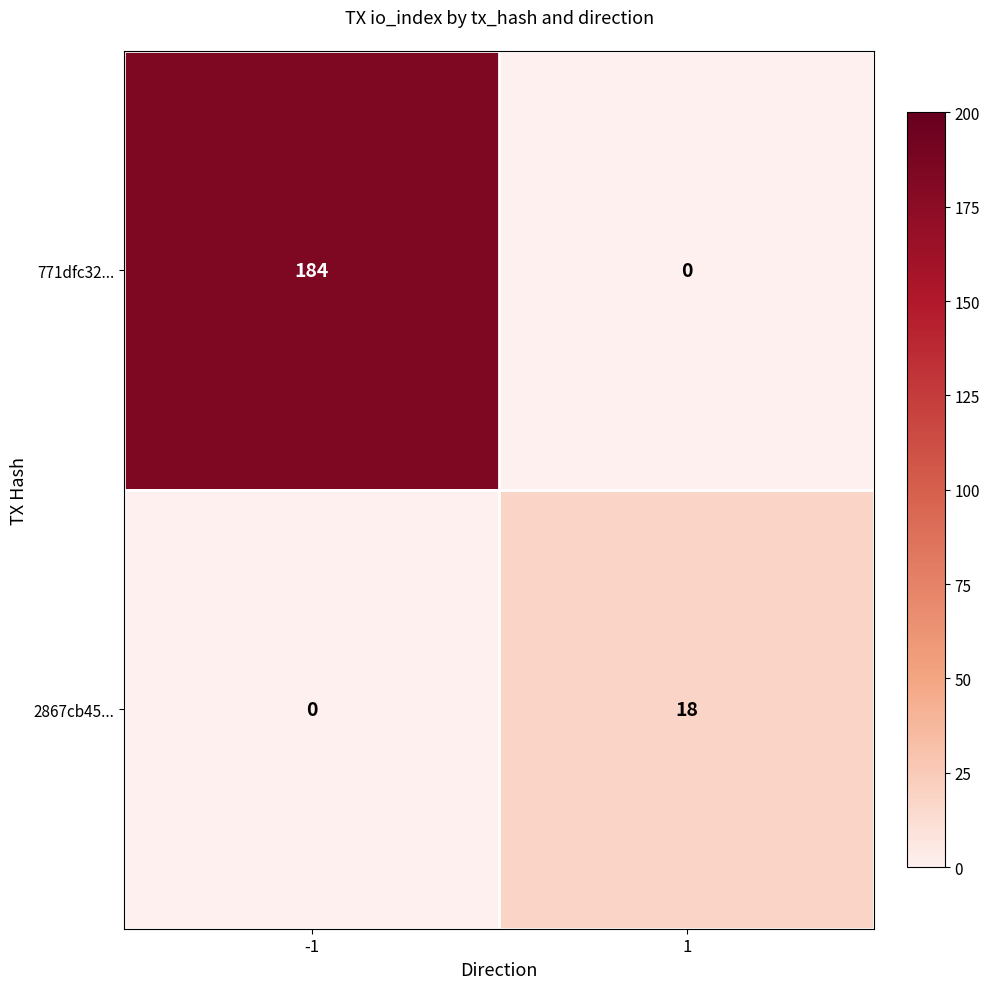

Reading left to right, extract all data points from this chart.

771dfc32...: -1=184	1=0
2867cb45...: -1=0	1=18